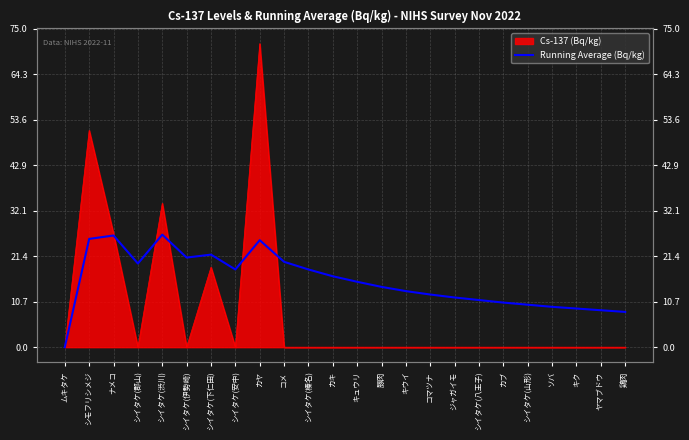

What position from the right is シモフリシメジ?

23